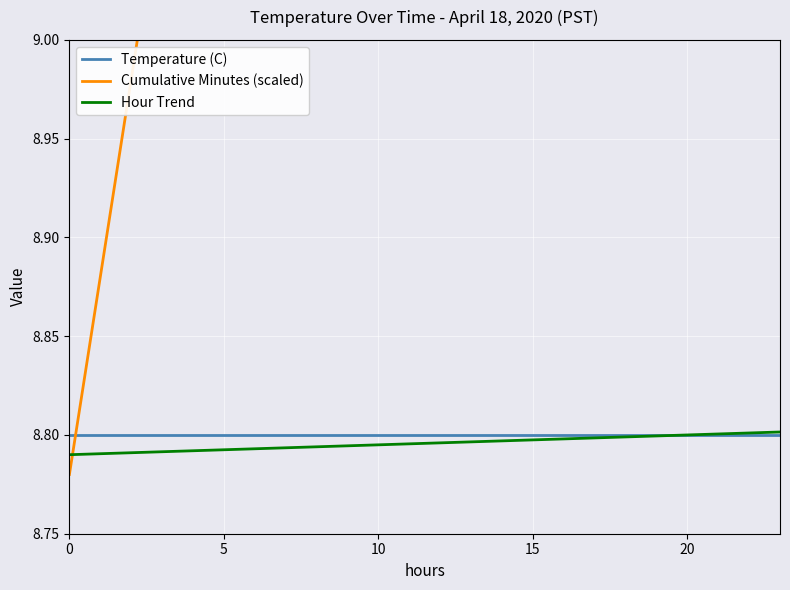

The Hour Trend series shows 2.0 at 0. True or false?

False